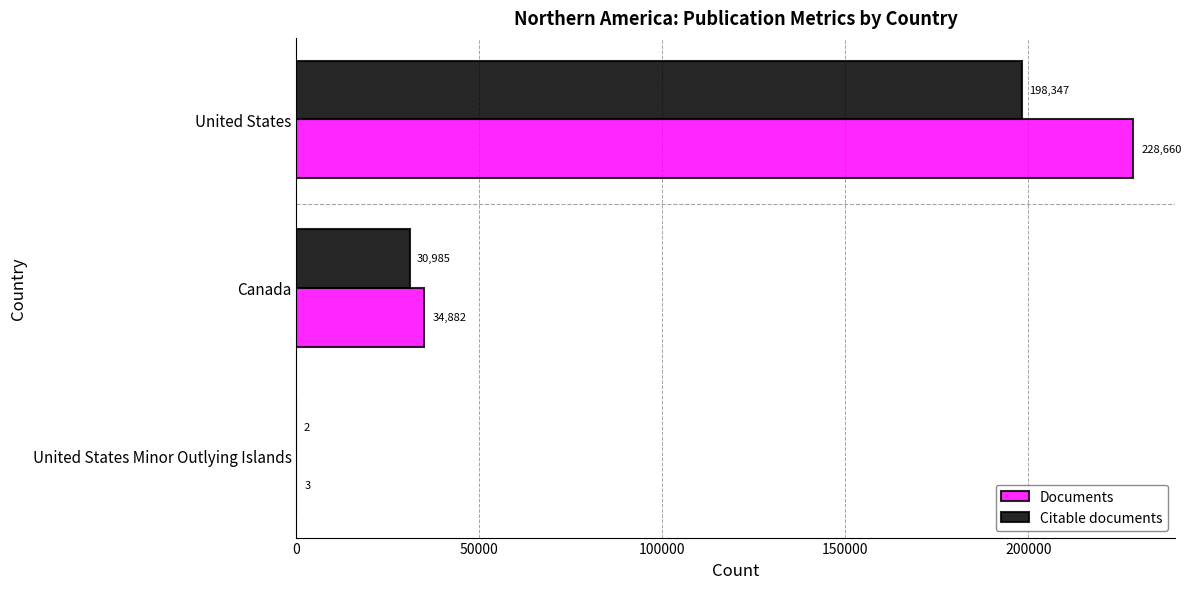

The value of Citable documents at Canada is 30985. True or false?

True